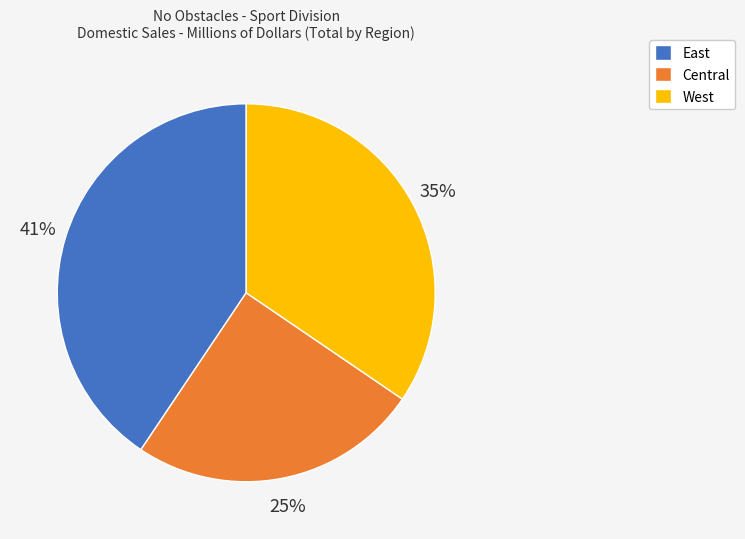

Is there a majority slice in this chart?

No